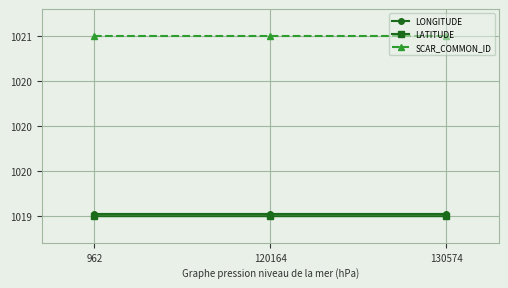

At which label does LONGITUDE reach its peak?

130574